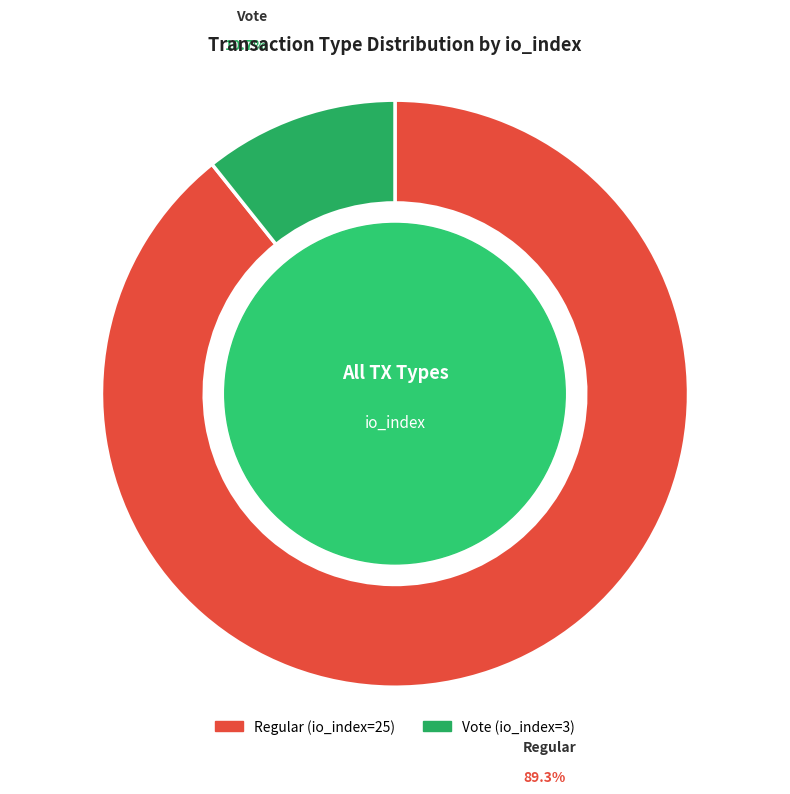

Combined, do Regular (io_index=25) and Vote (io_index=3) account for over 50%?

Yes